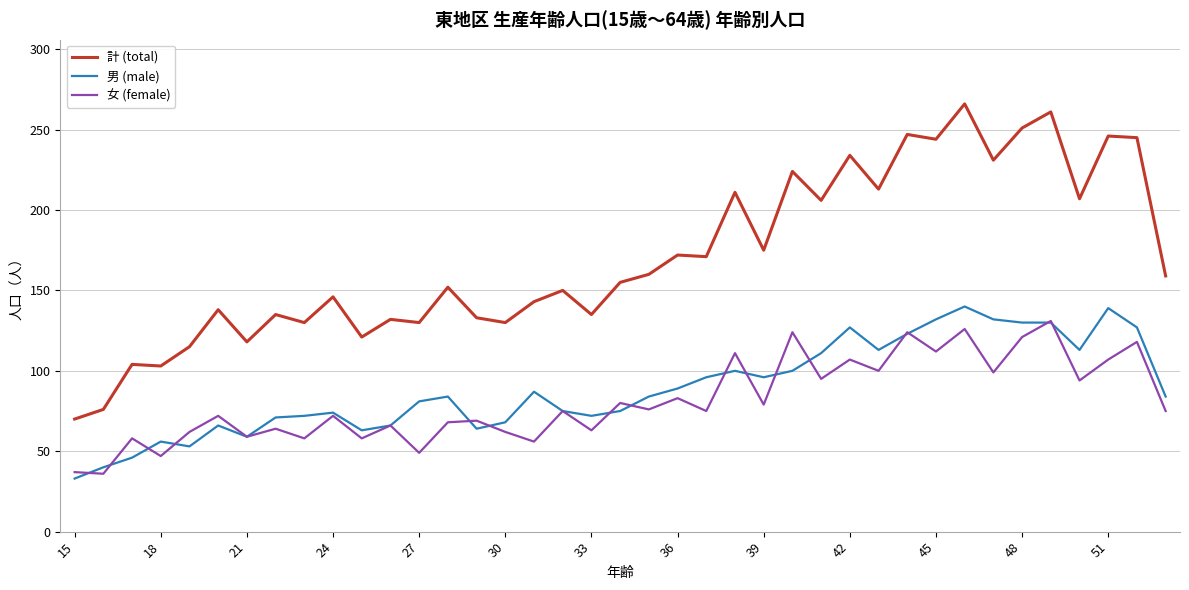

Which series has the largest range (max minus min)?

計 (total)